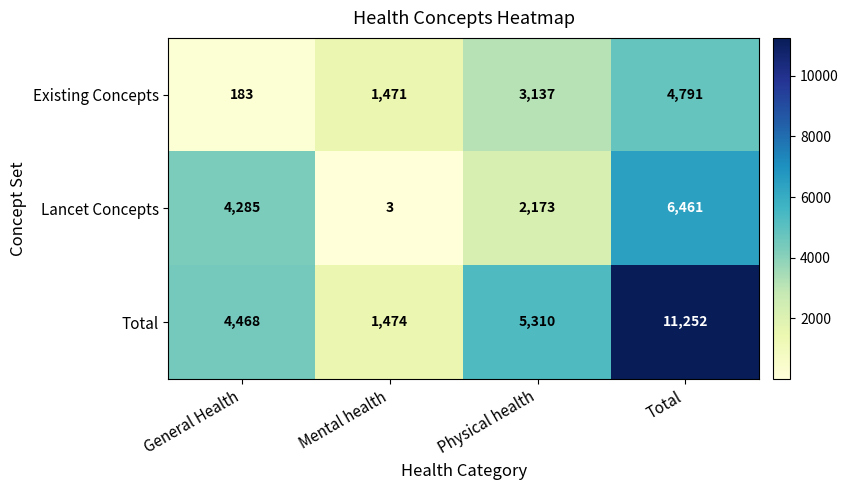

What is the difference between the Lancet Concepts values at Total and General Health?

2176